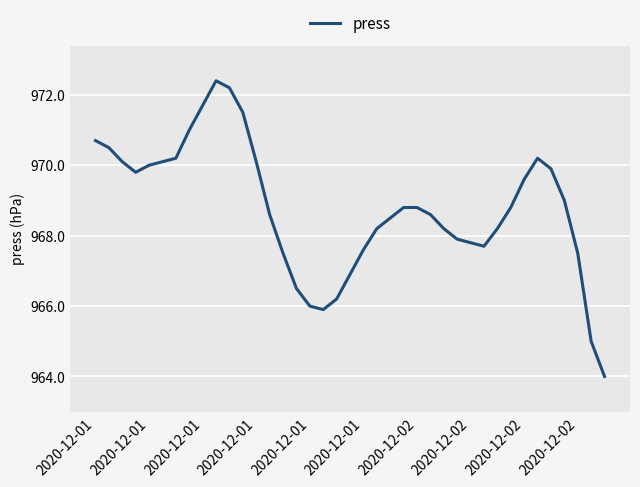

What is the maximum value shown in the chart?

972.4